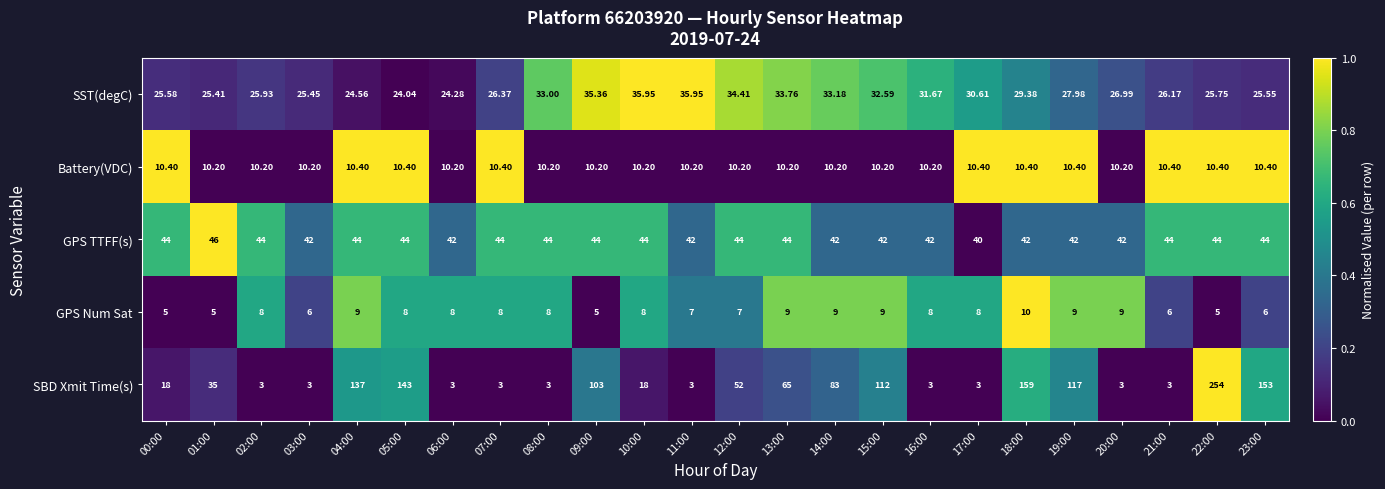

At which category is the sum across all series the highest?

22:00